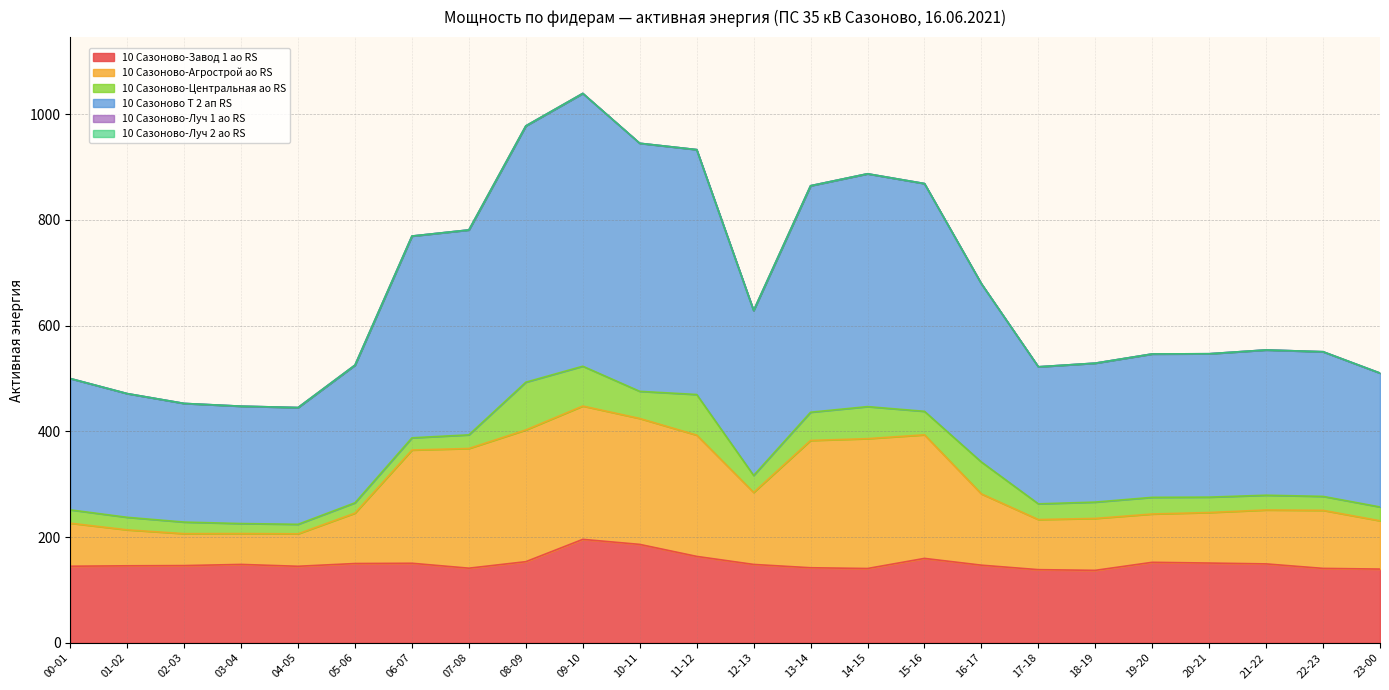

Does the chart display data point markers on the line(s)?

No